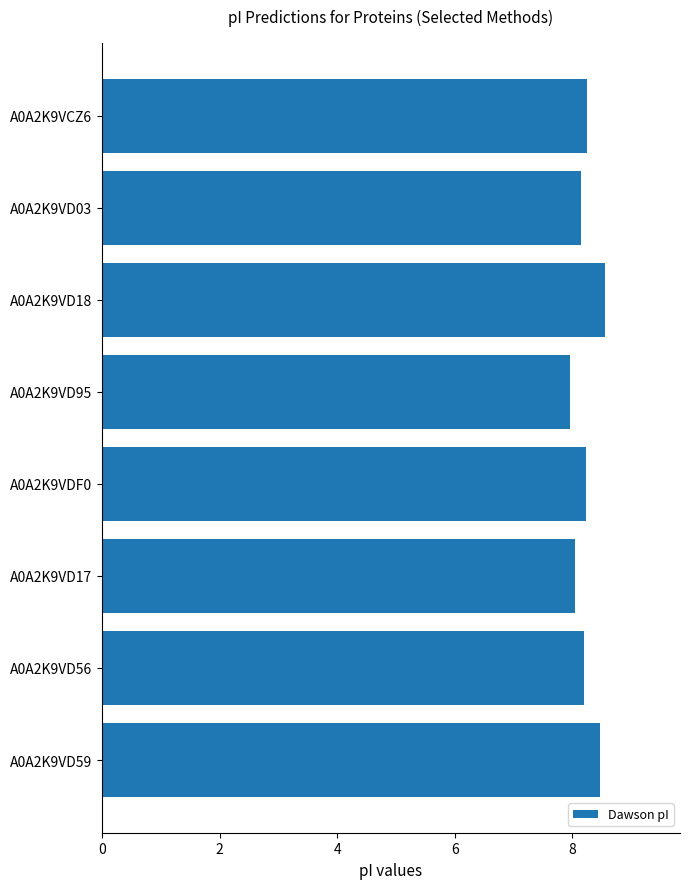

How many data points are above 8?

7